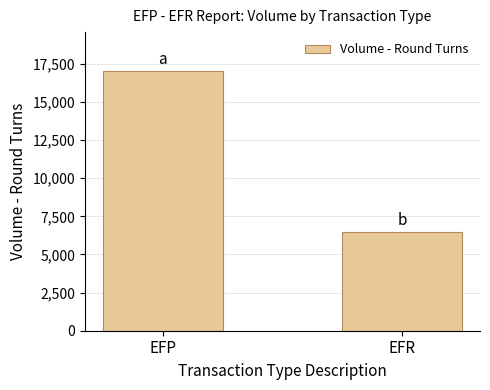

Does the chart contain stacked bars?

No